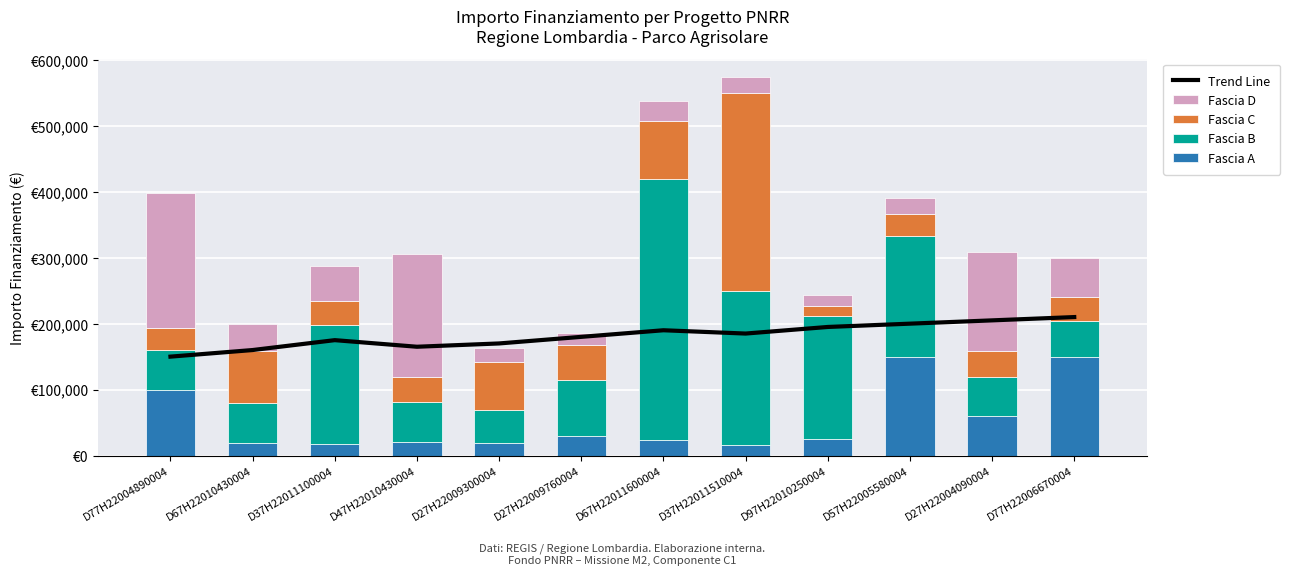

At which label is Fascia C closest to 157746?

D67H22011600004